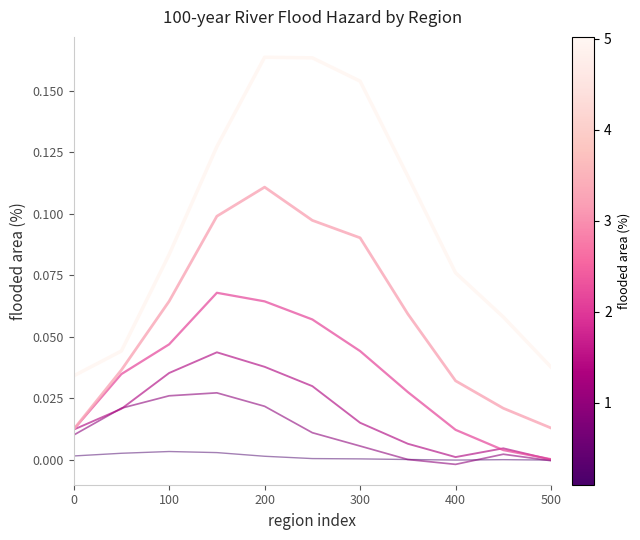

Does the chart have visible grid lines?

No